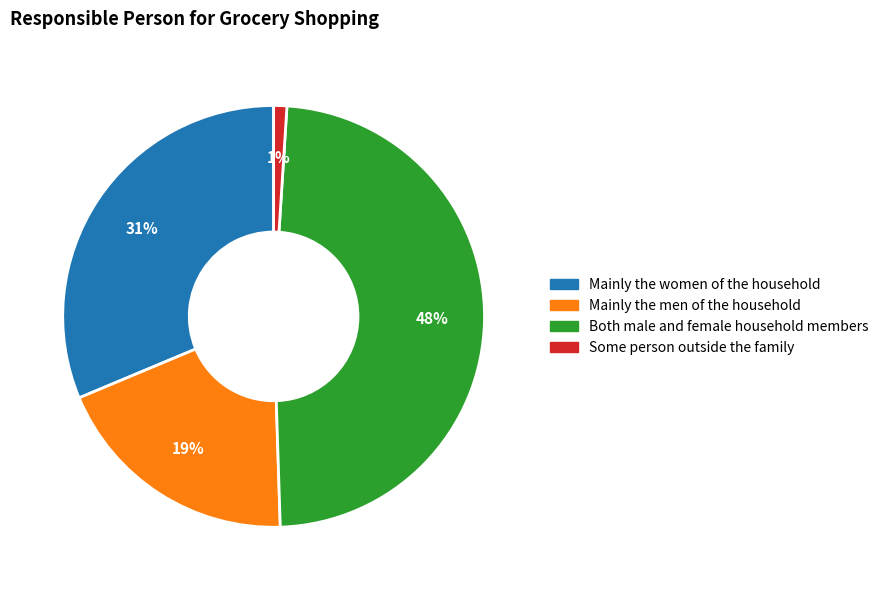

Is it true that Mainly the men of the household is 19% of the pie?

True